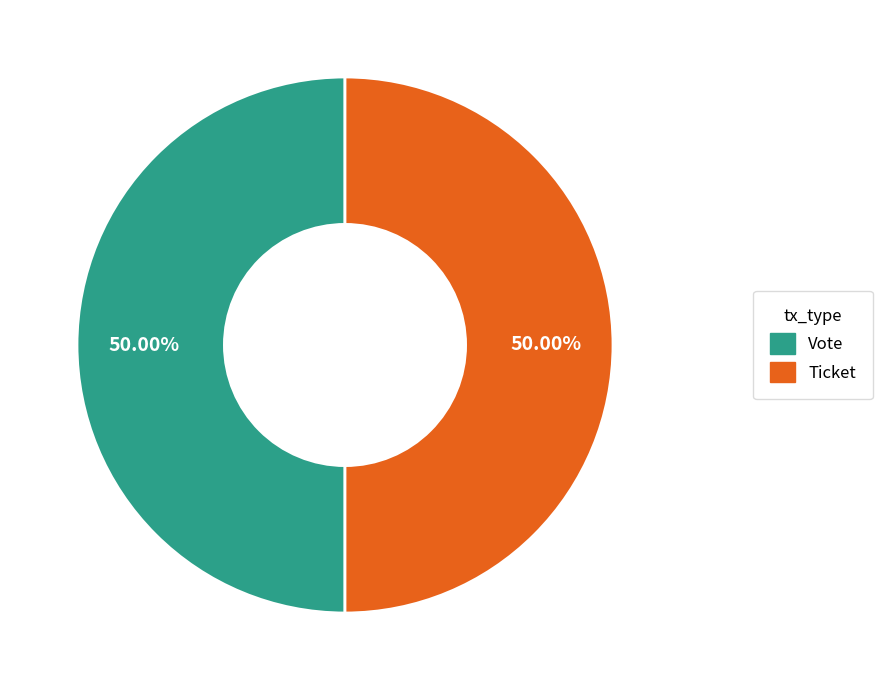

What is the ratio of the value at Ticket to the value at Vote?

1.0